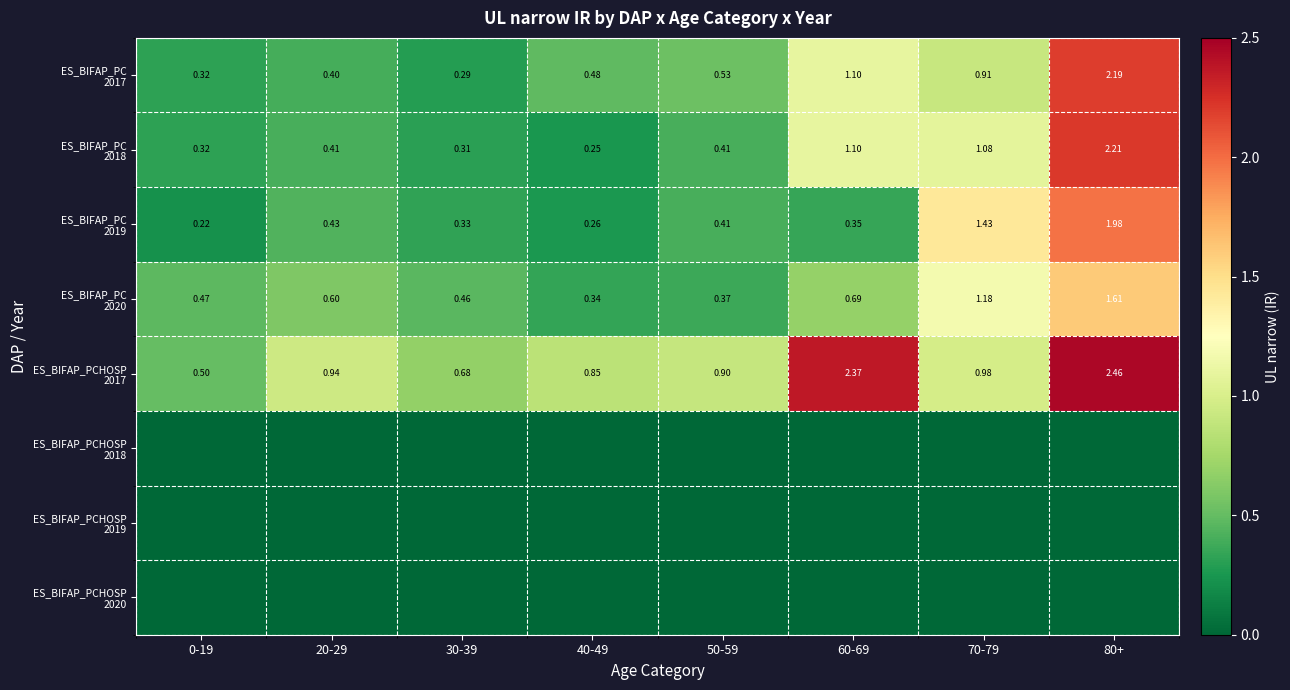

What is the sum of all ES_BIFAP_PCHOSP 2017 values?

9.7